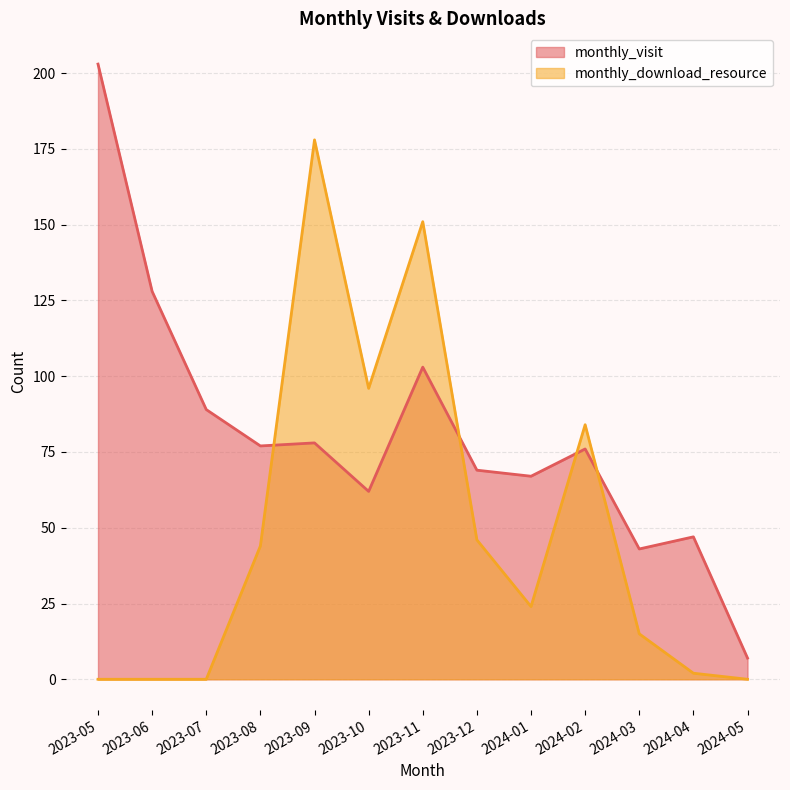

What is the difference between the highest and lowest values at 2024-04?

45